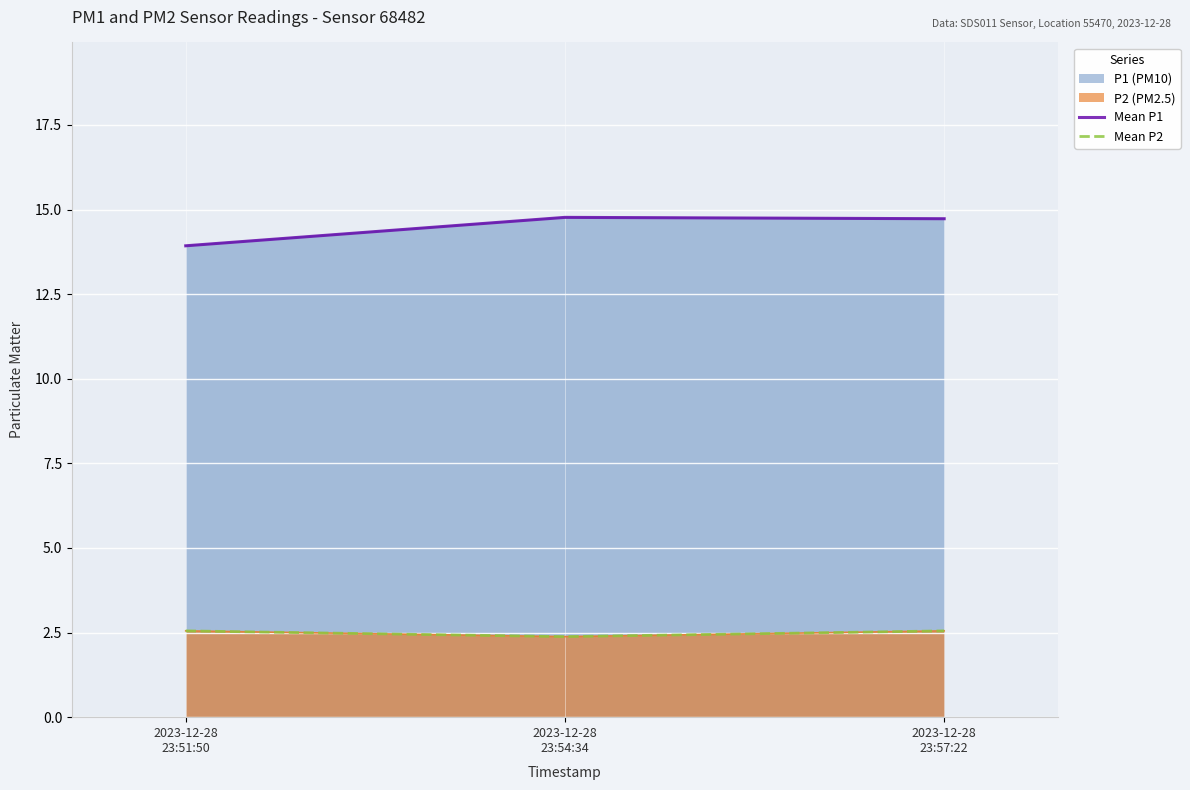

What is the sum of all Mean P2 values?

7.5